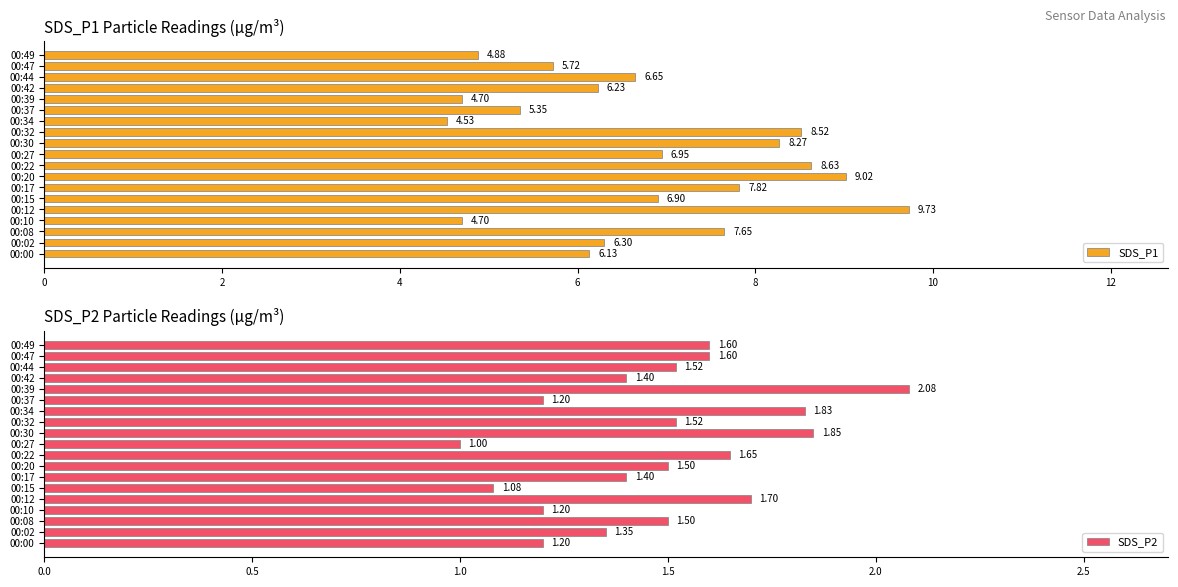

What value does the SDS_P1 series have at 00:00?

6.1